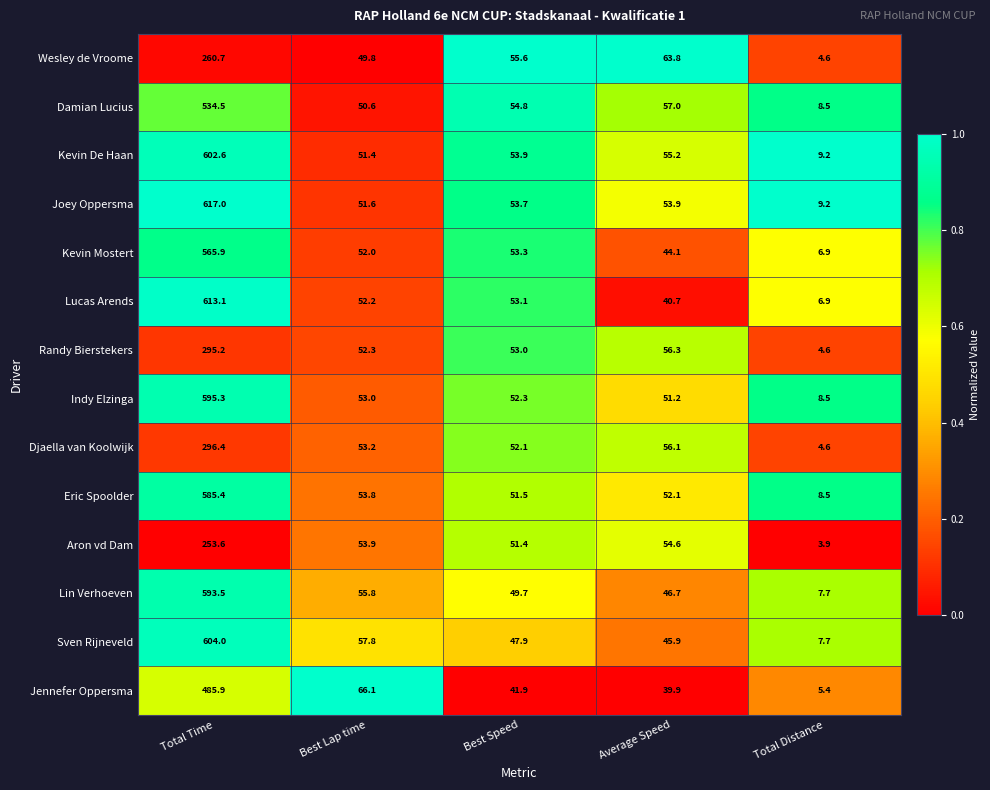

What is the approximate value of Lin Verhoeven at Total Distance?

7.7